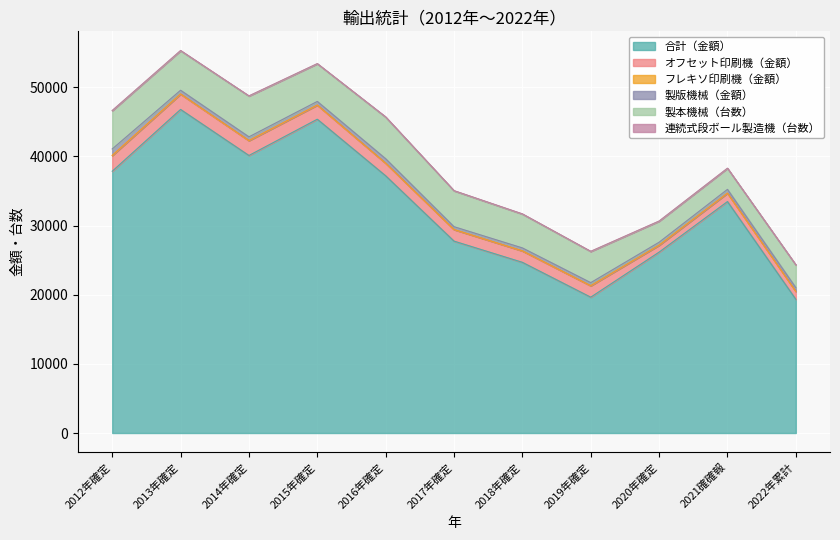

What is the label of the 2nd point from the right?

2021確確報